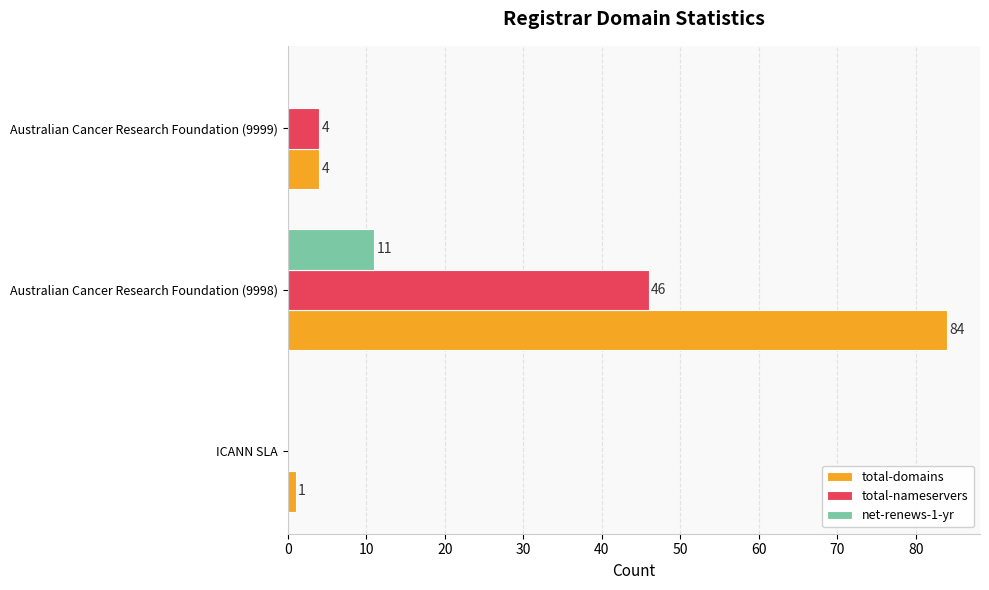

Between Australian Cancer Research Foundation (9998) and Australian Cancer Research Foundation (9999), which series saw the biggest shift?

total-domains